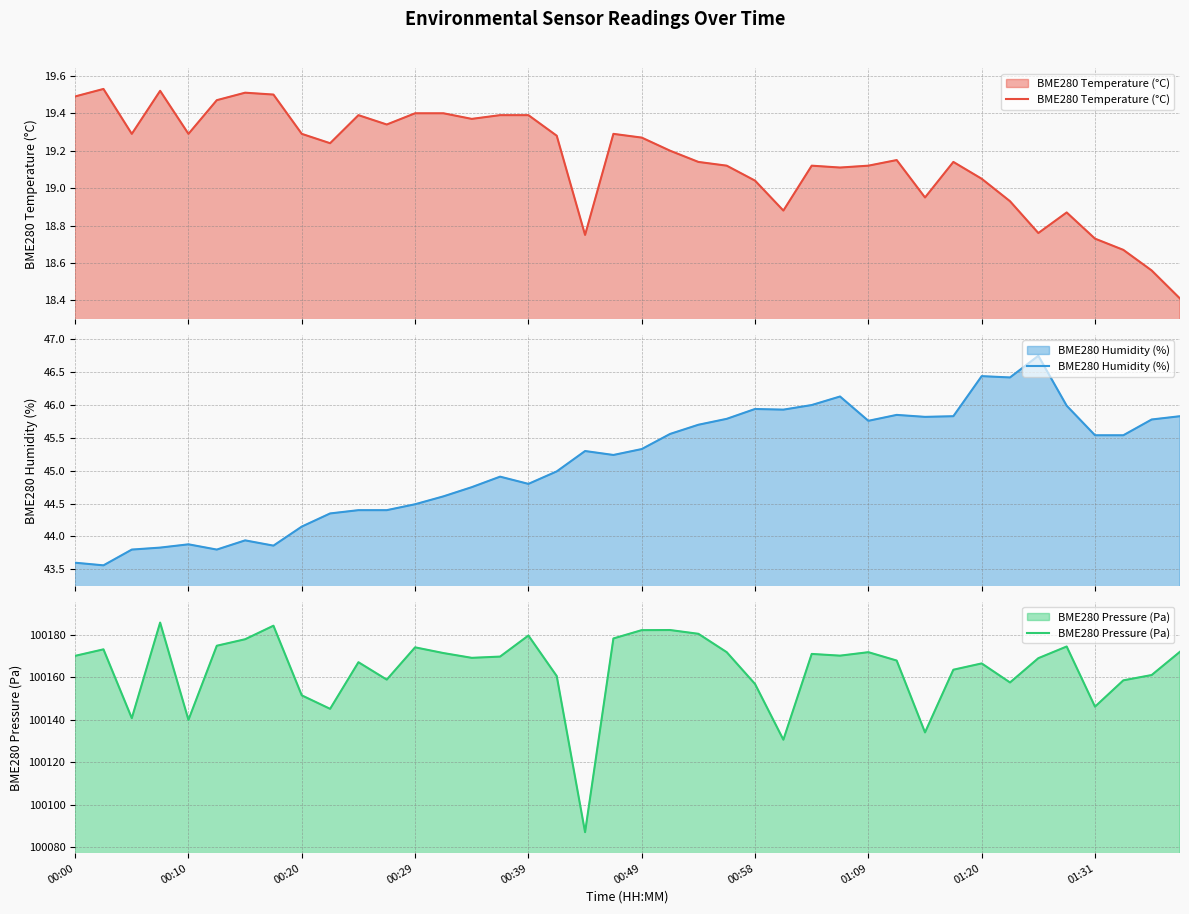

The value of BME280 Temperature (°C) at 21 is 11.3. True or false?

False